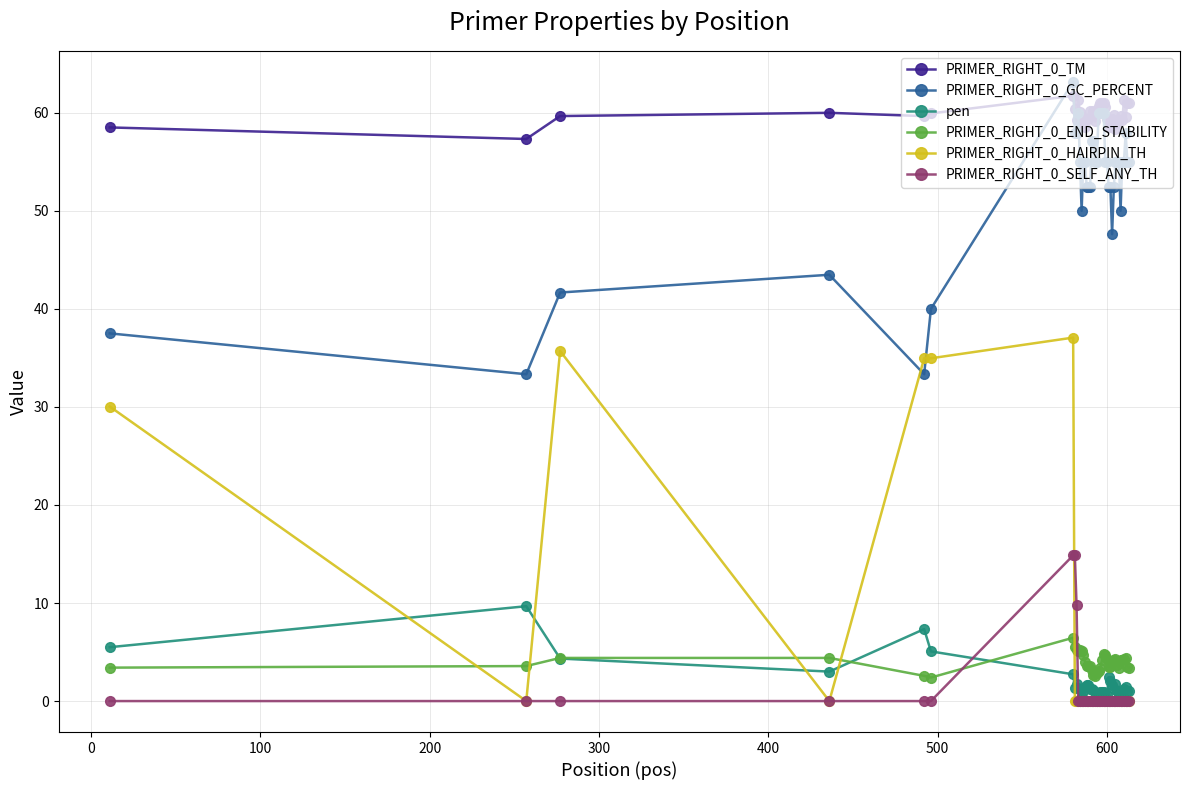

What is the value of the PRIMER_RIGHT_0_GC_PERCENT point at the 21st from the left?

55.0